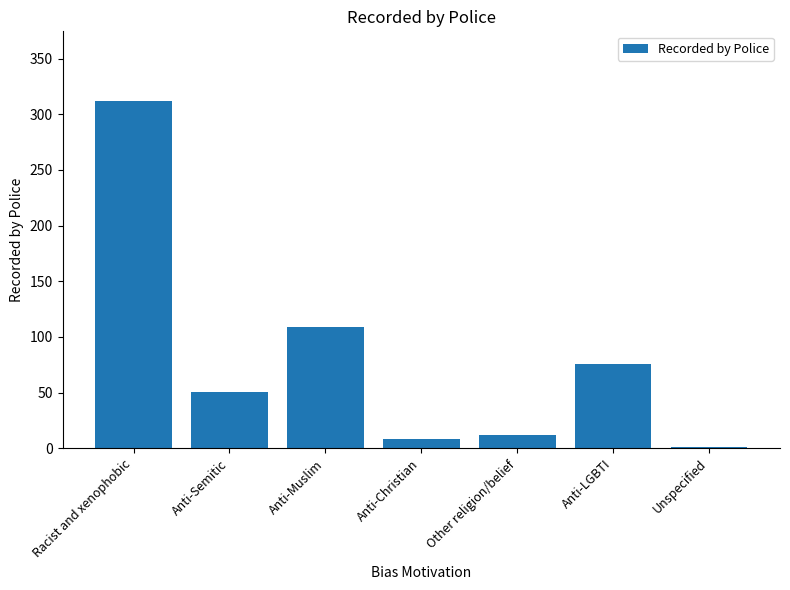

Which category has the highest value across all series?

Racist and xenophobic